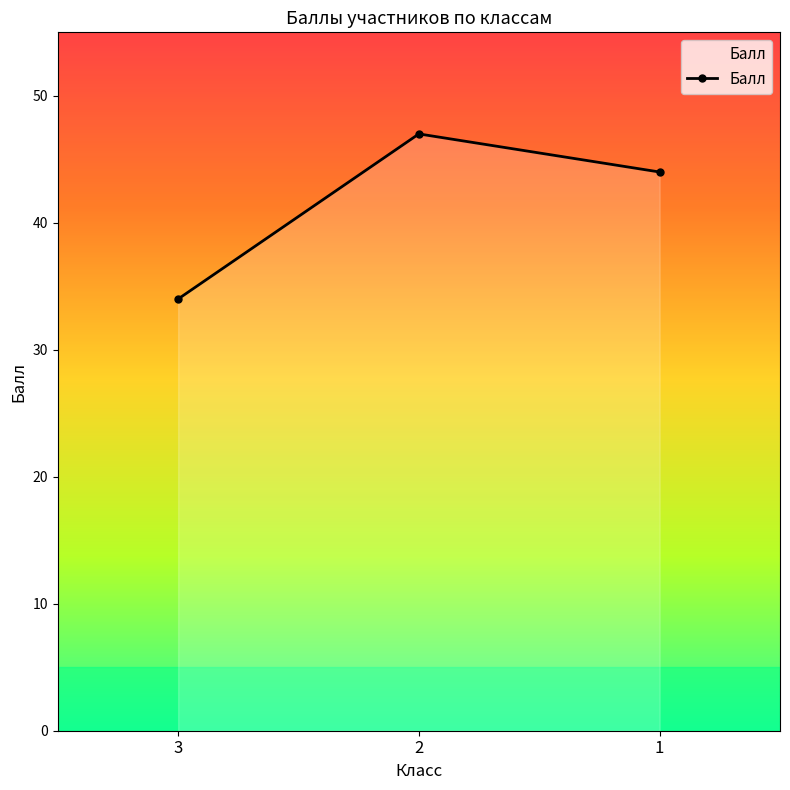

How many lines are shown in the chart?

1